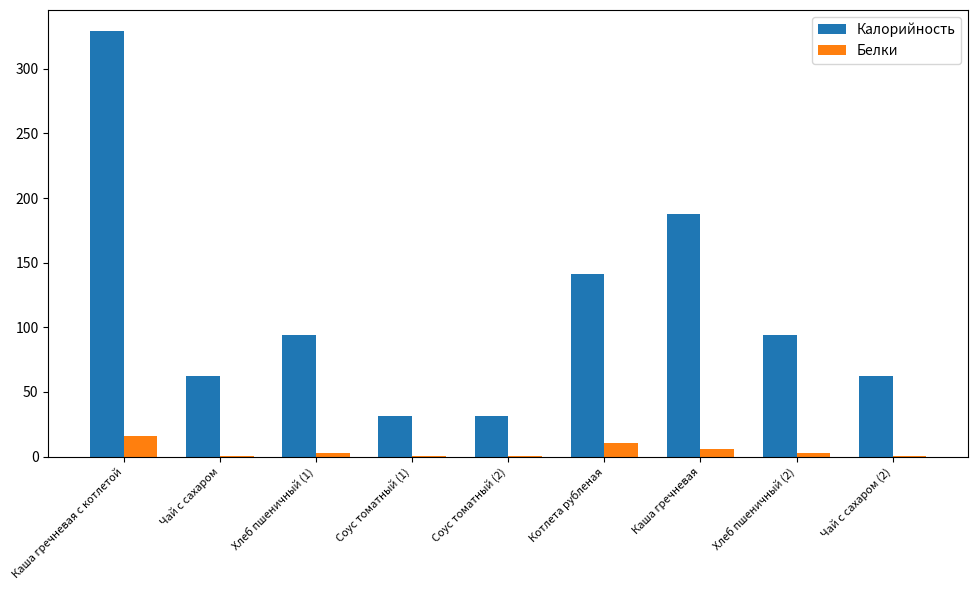

What is the sum of all Калорийность values?

1032.0